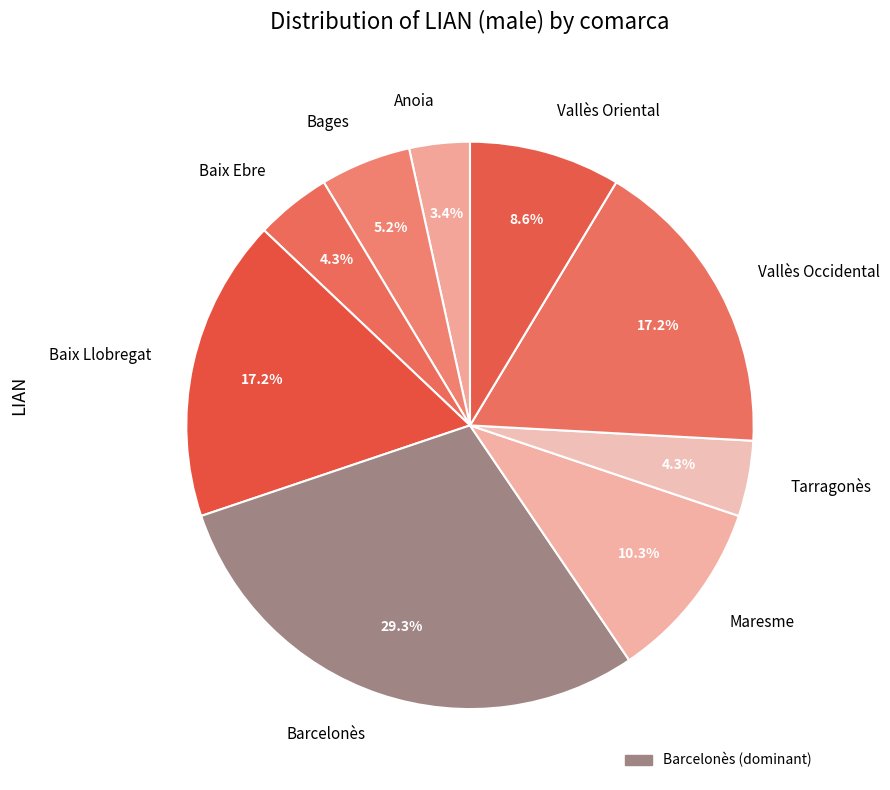

Is it true that Tarragonès is 4% of the pie?

True